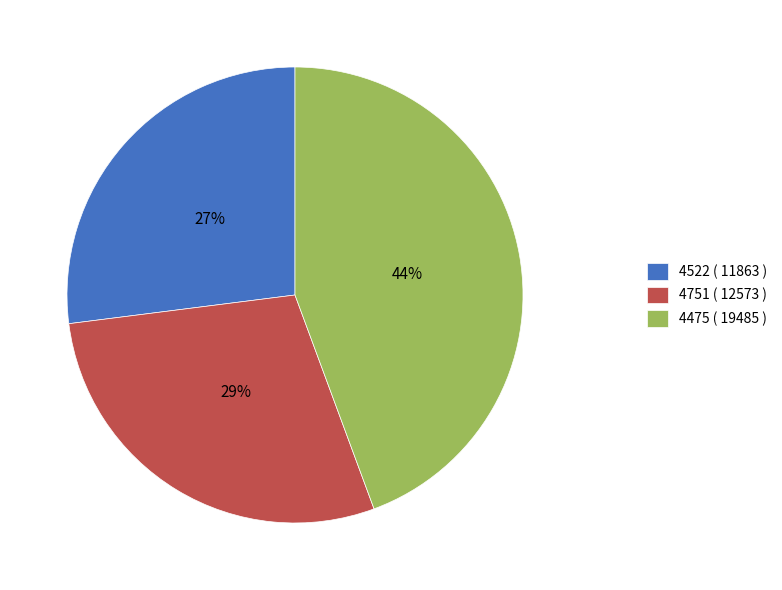

To the nearest percent, what portion does 4522 represent?

27%